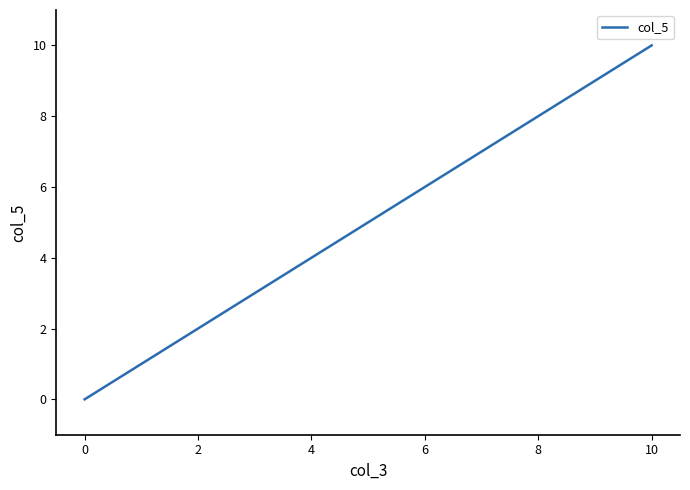

What is the difference between the maximum and minimum values?

10